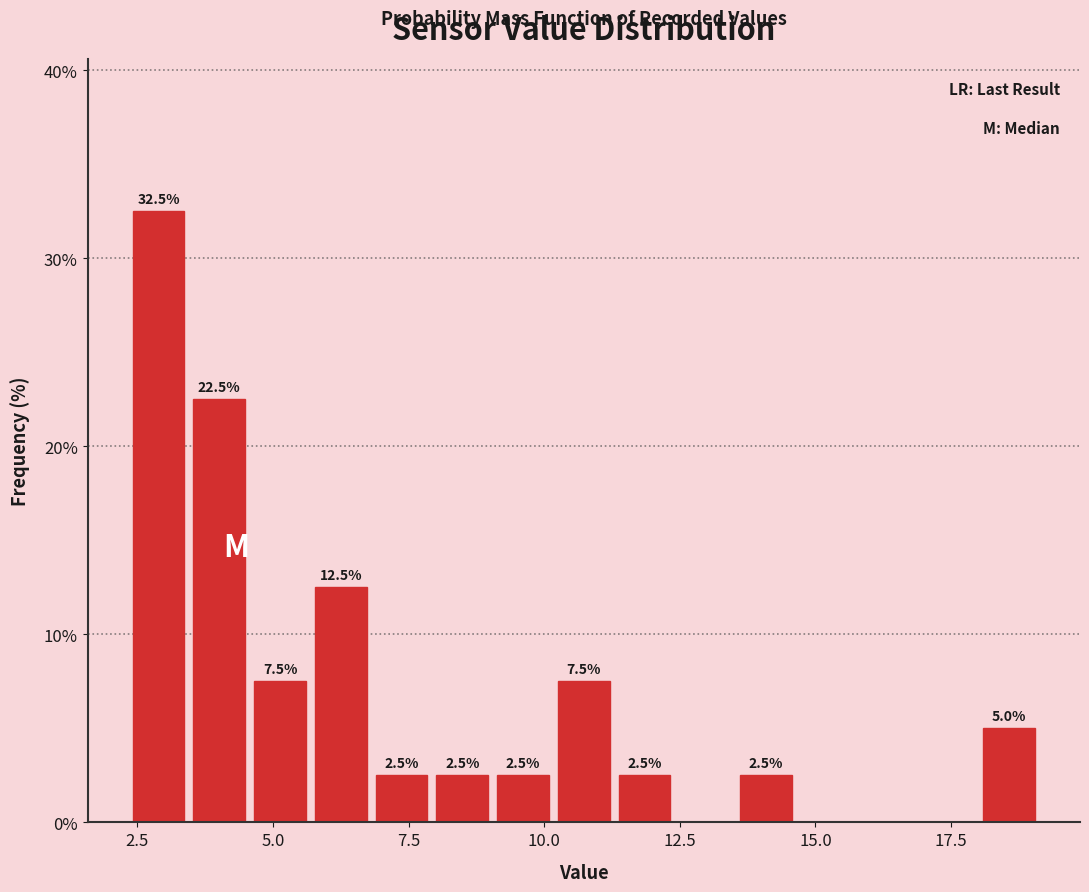

Read against the x-axis, roughly where is the centre of the tallest bar?

3.0